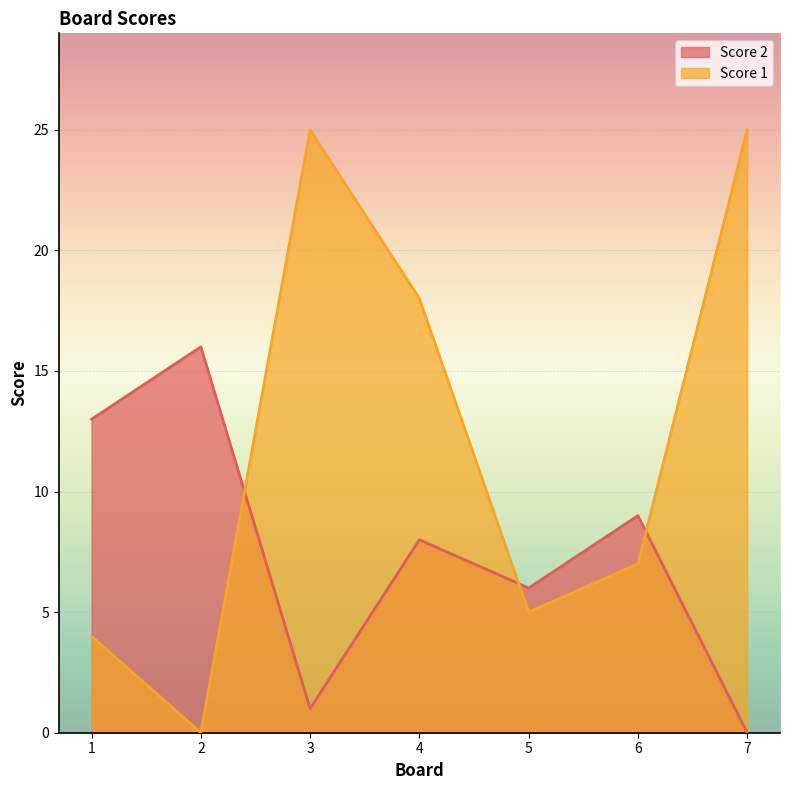

Where is the first local minimum for Score 2?

3